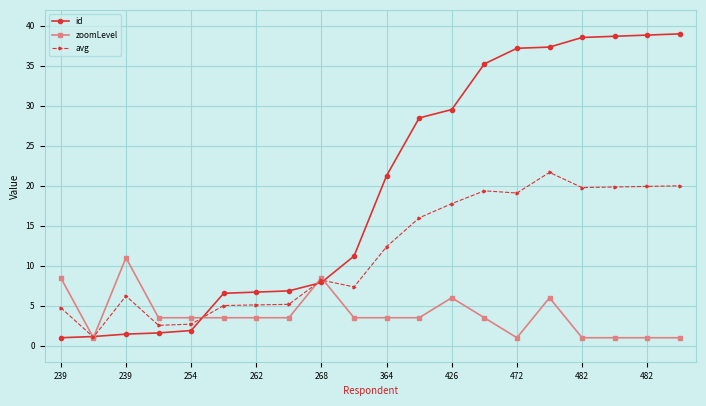

What is the maximum value for zoomLevel?

11.0